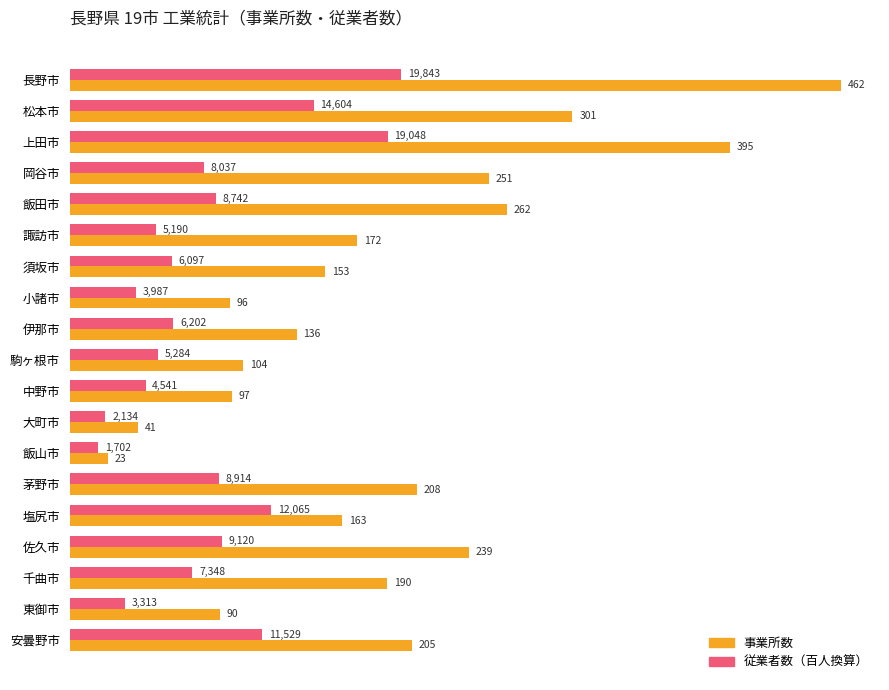

What is the difference between the highest and lowest values at 飯山市?

6.0